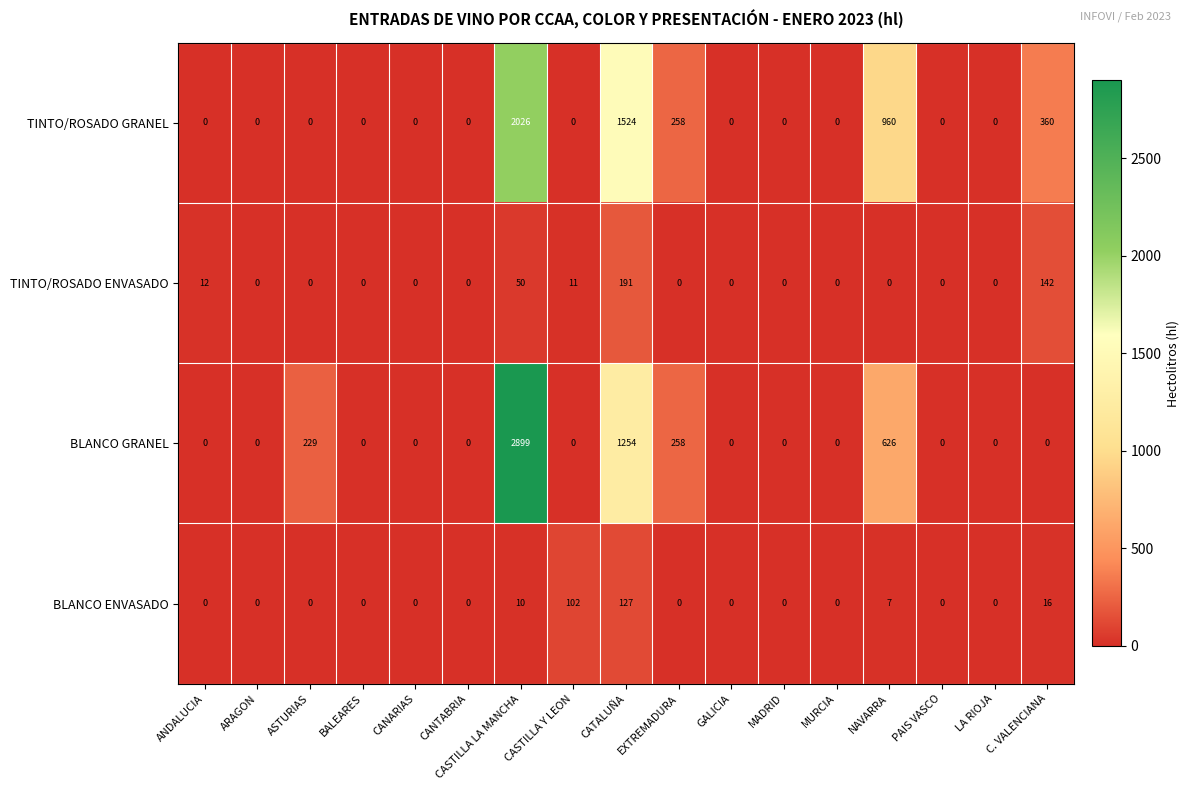

What is the total value across all series at ASTURIAS?

229